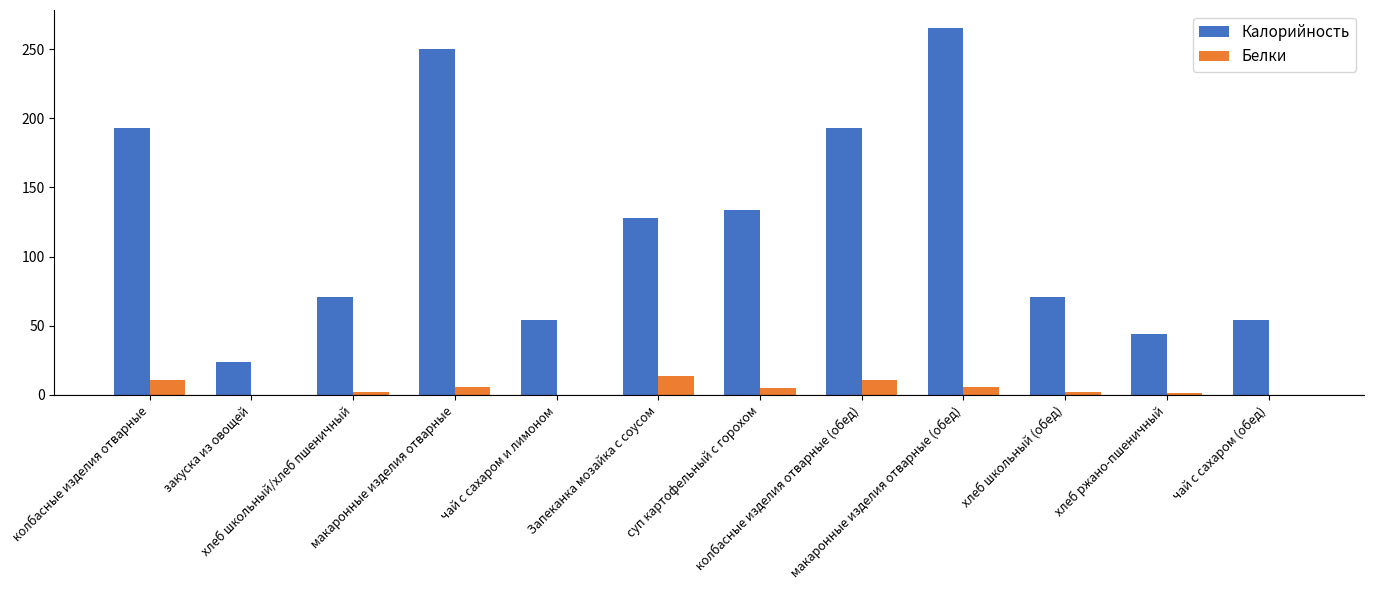

Which series has the largest total across all categories?

Калорийность